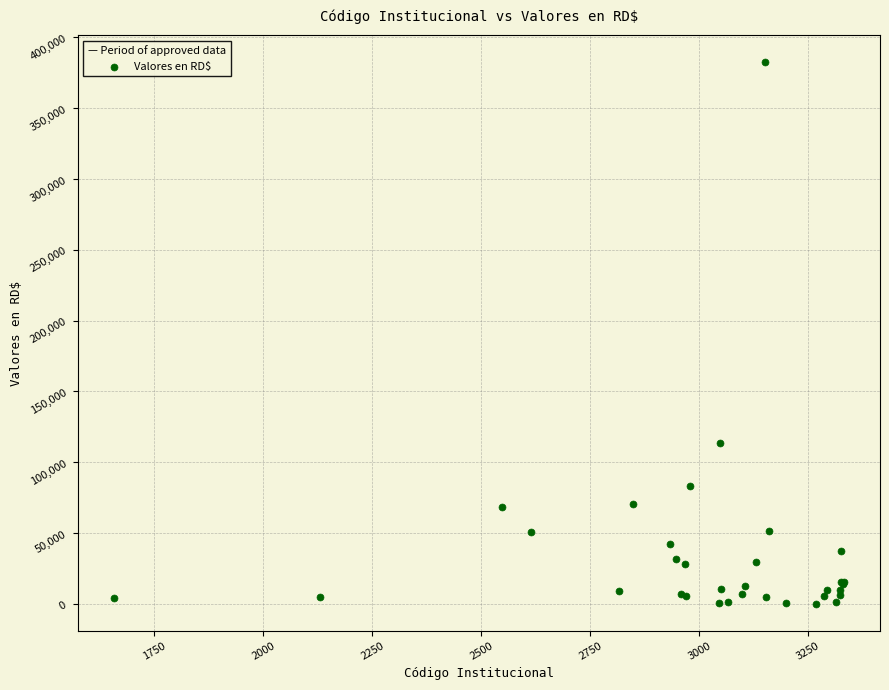

What Y value in the scatter plot is closest to 191200?

113516.0